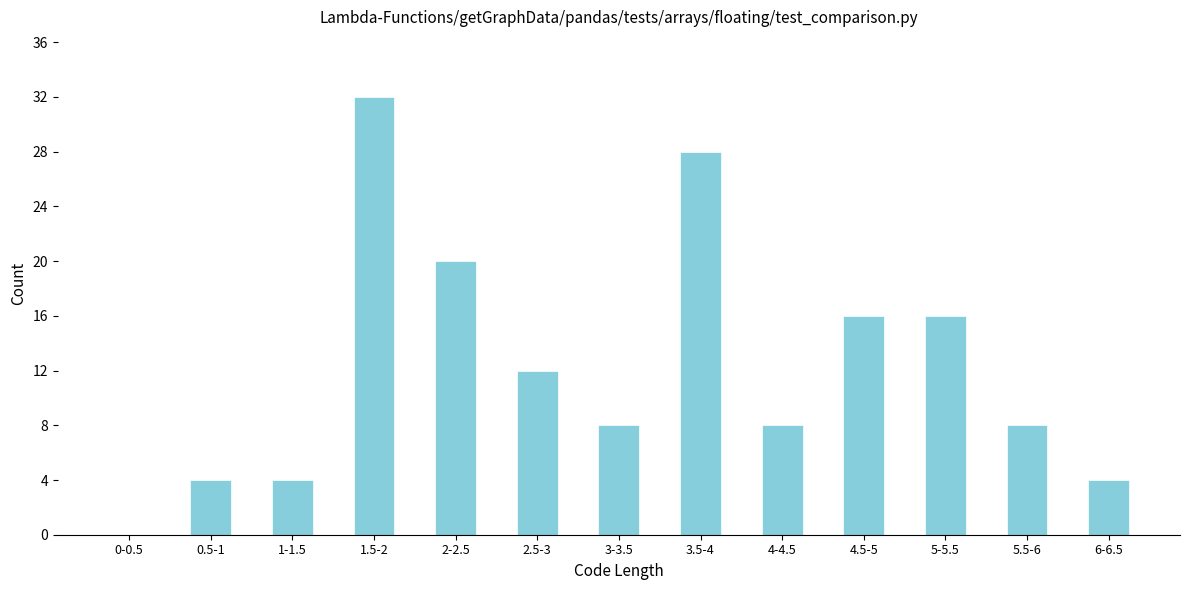

Reading right to left, what are all the values shown in this chart?

6-6.5=4	5.5-6=8	5-5.5=16	4.5-5=16	4-4.5=8	3.5-4=28	3-3.5=8	2.5-3=12	2-2.5=20	1.5-2=32	1-1.5=4	0.5-1=4	0-0.5=0